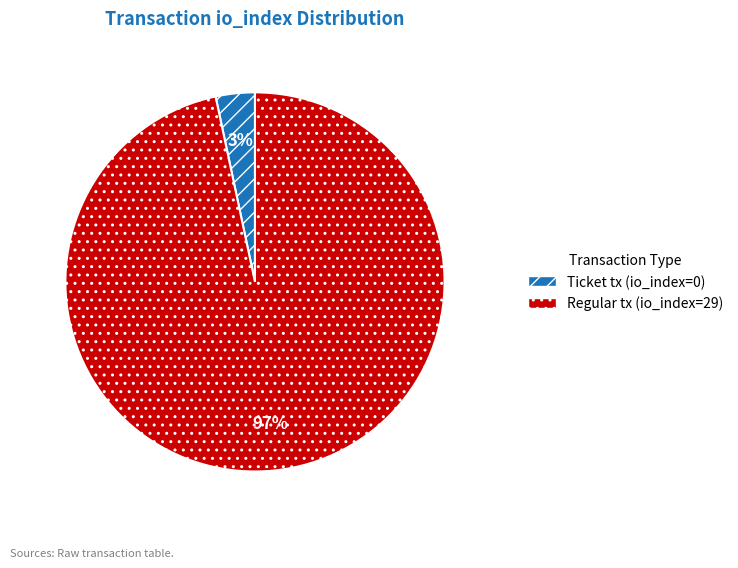

Is there any slice that represents more than half of the pie?

Yes